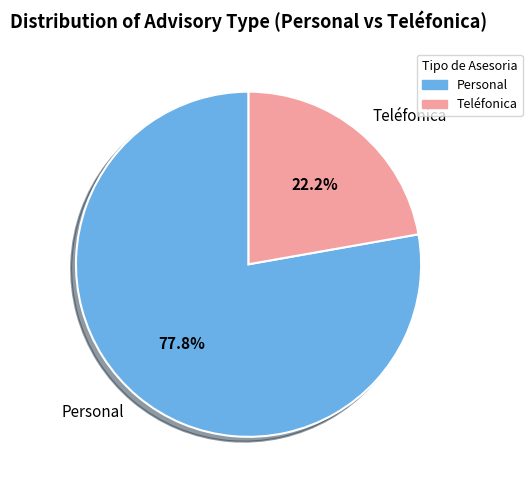

Rank the categories by value from lowest to highest.

Teléfonica, Personal